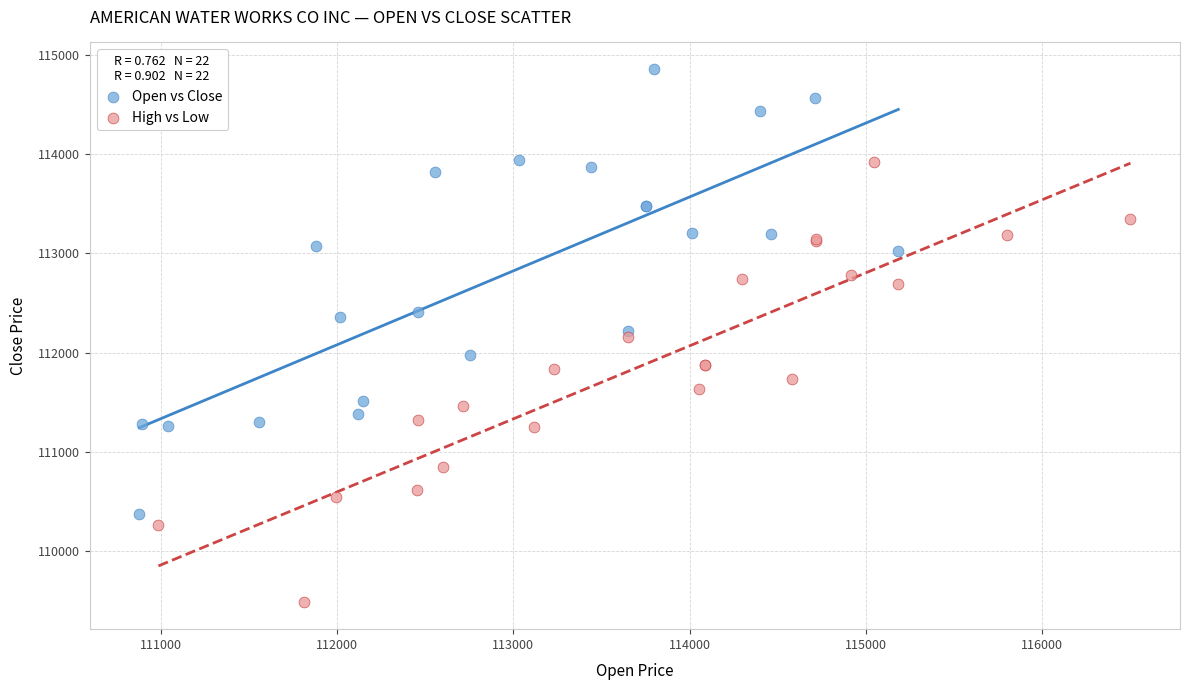

Which series contains the lowest Y value?

High vs Low